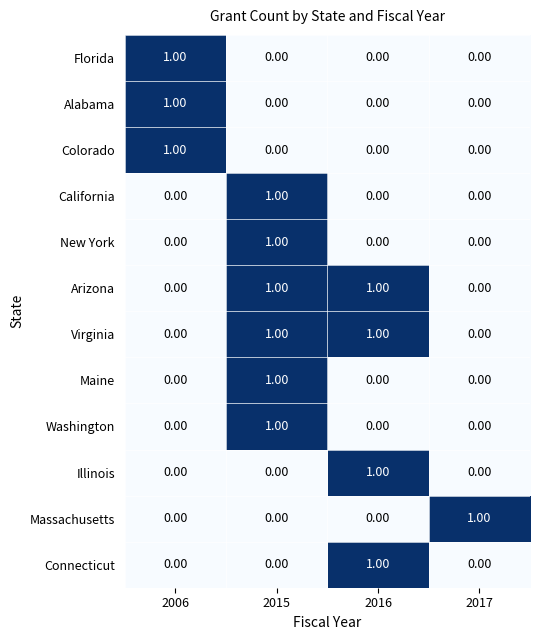

At which category is the sum across all series the highest?

2015